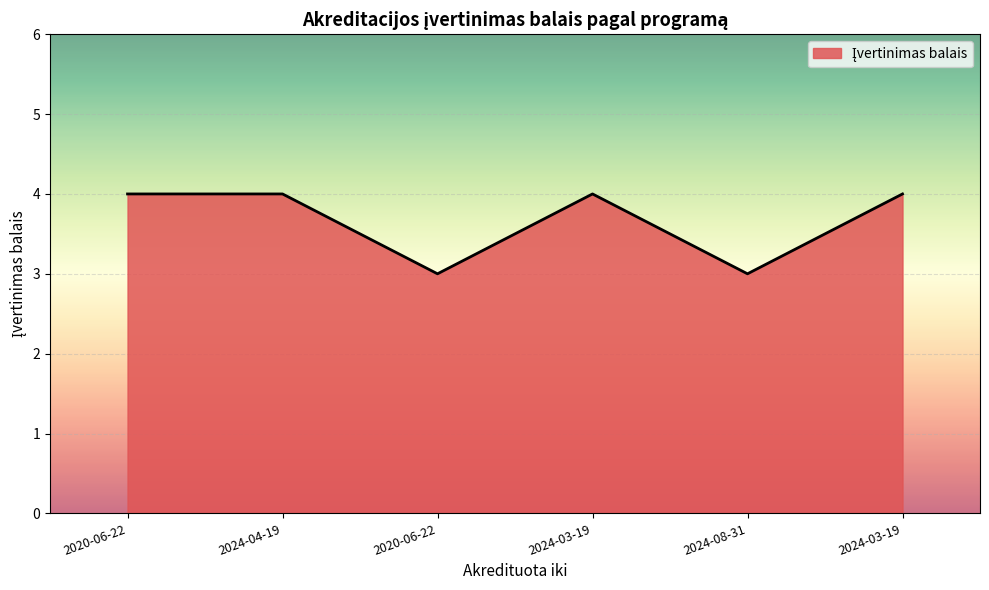

Is it true that the value at 2020-06-22 is 2?

False